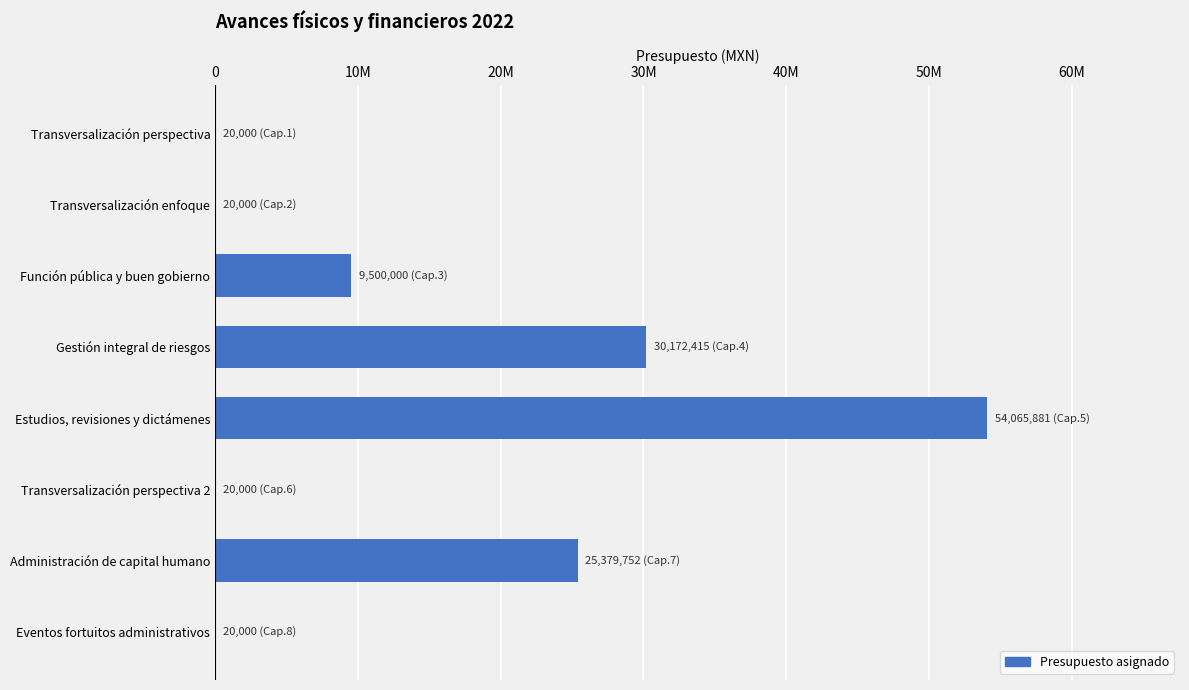

Are the bars horizontal?

Yes